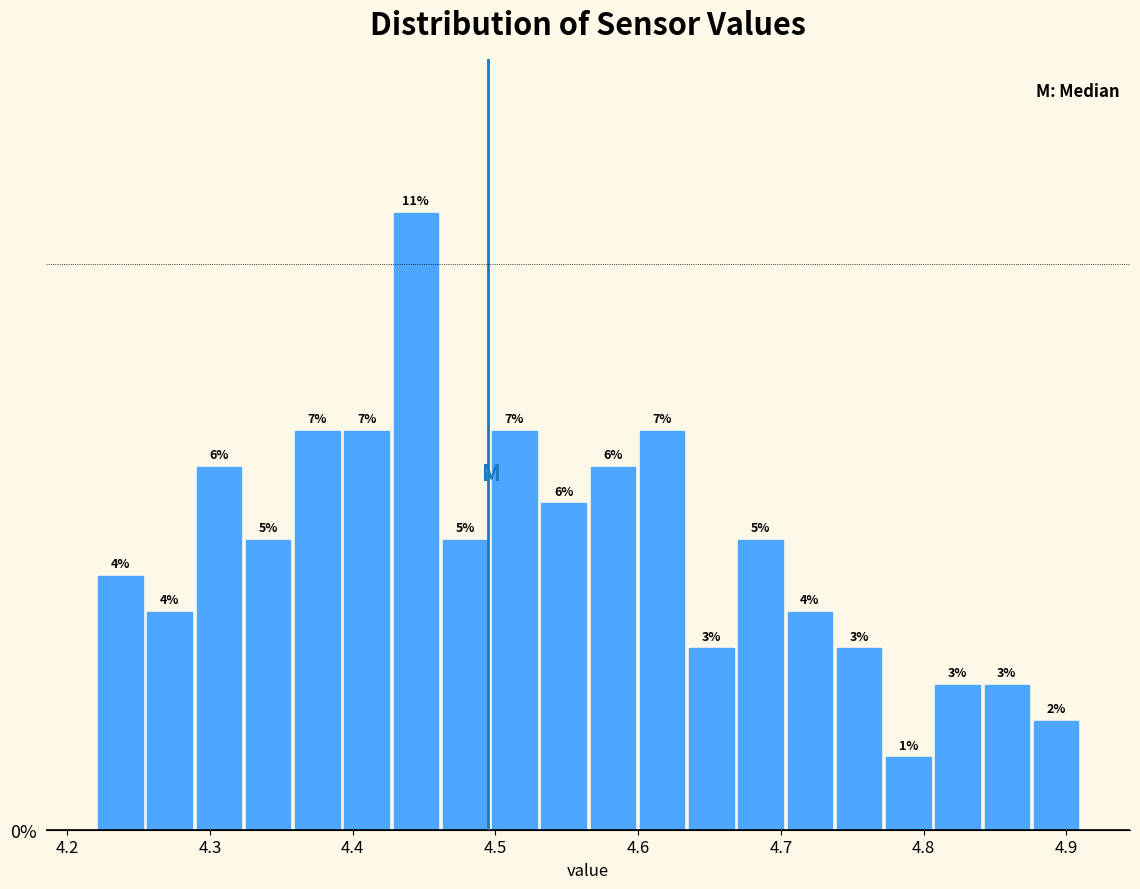

Around what value on the x-axis is the tallest bar? Give the approximate position of its centre, as read against the axis.

4.44